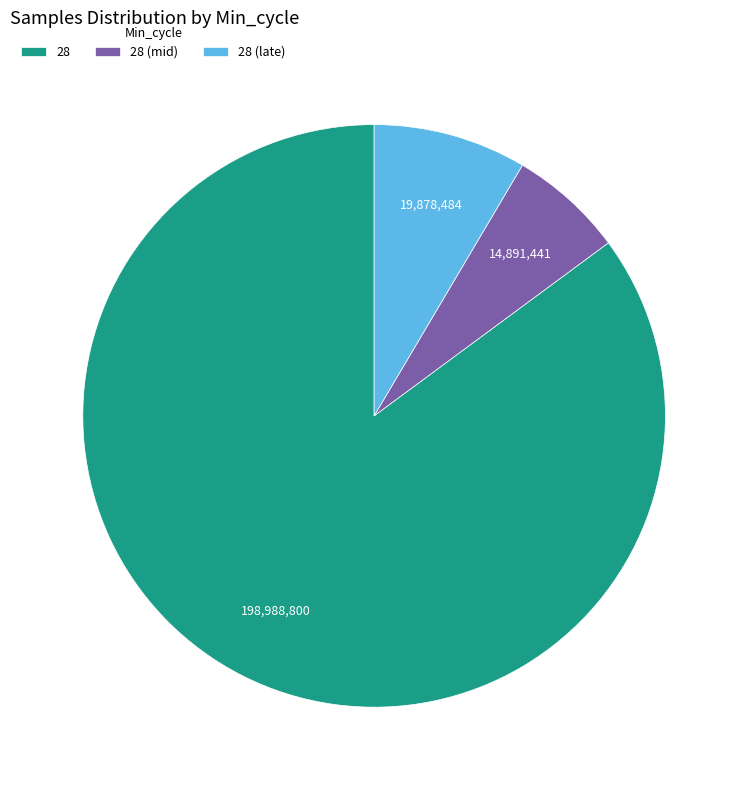

Which category accounts for the majority?

28